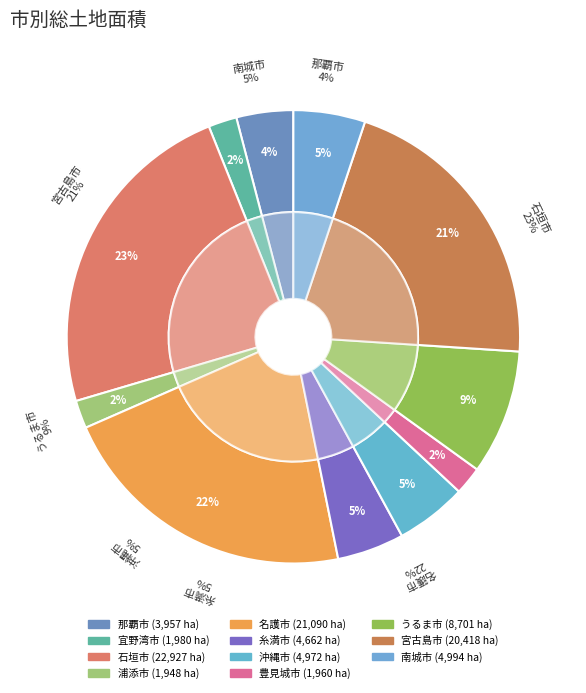

To the nearest percent, what is the average slice percentage?

9%